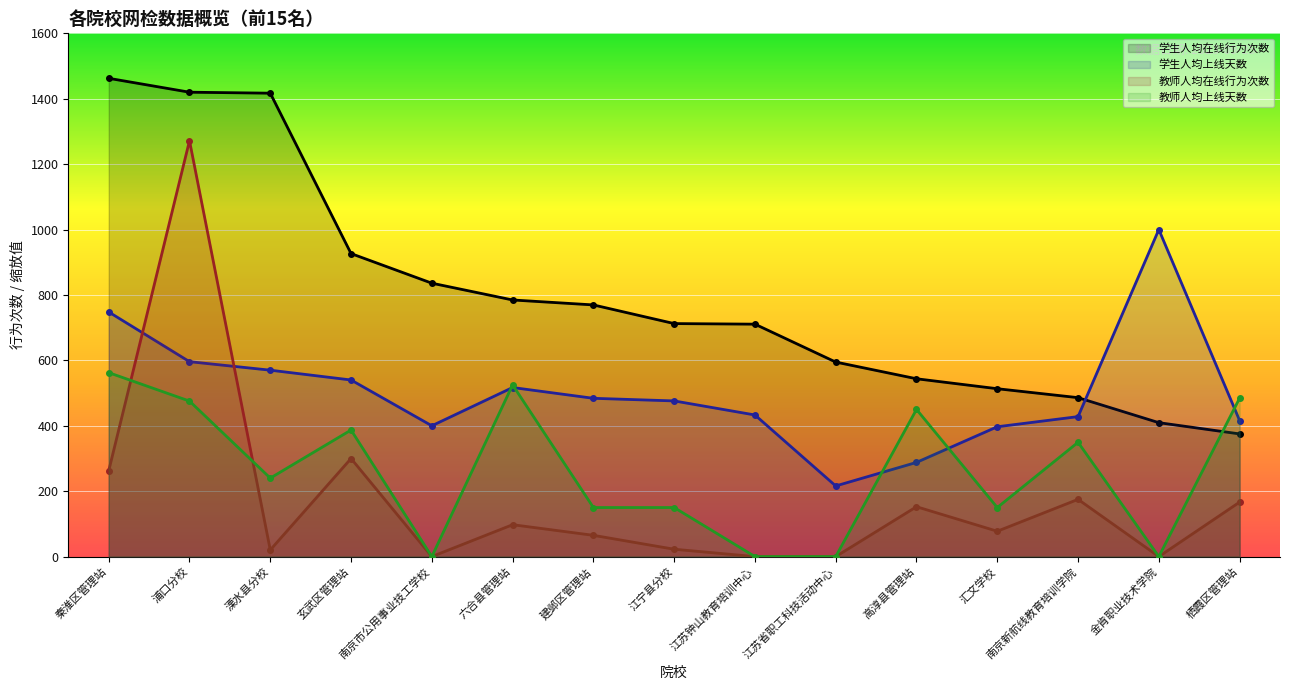

Rank the series at 栖霞区管理站 from lowest to highest value.

教师人均在线行为次数, 学生人均在线行为次数, 学生人均上线天数, 教师人均上线天数